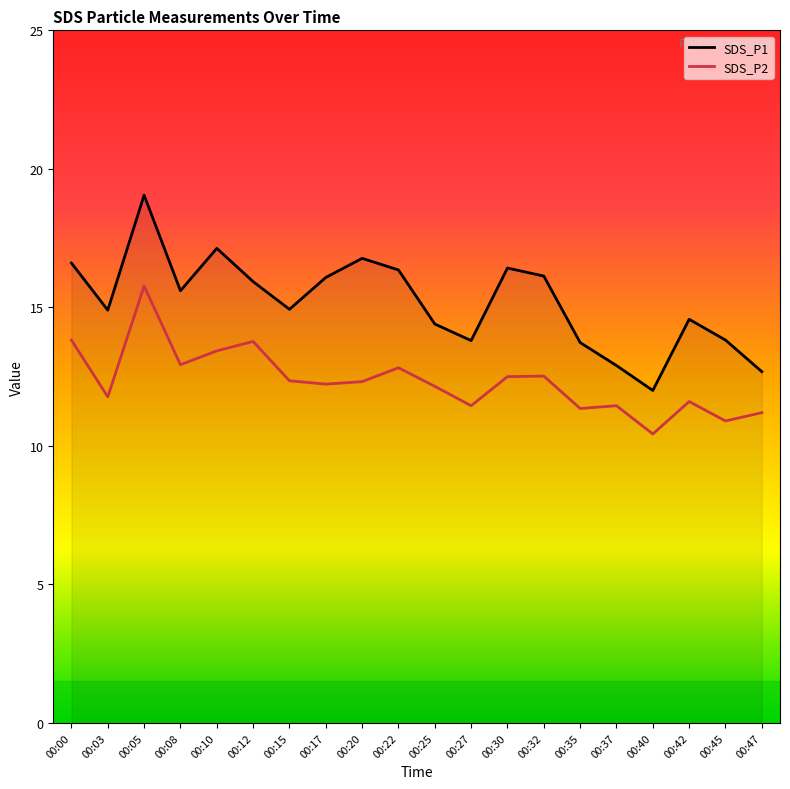

Which series changed the most between 00:12 and 00:37?

SDS_P1